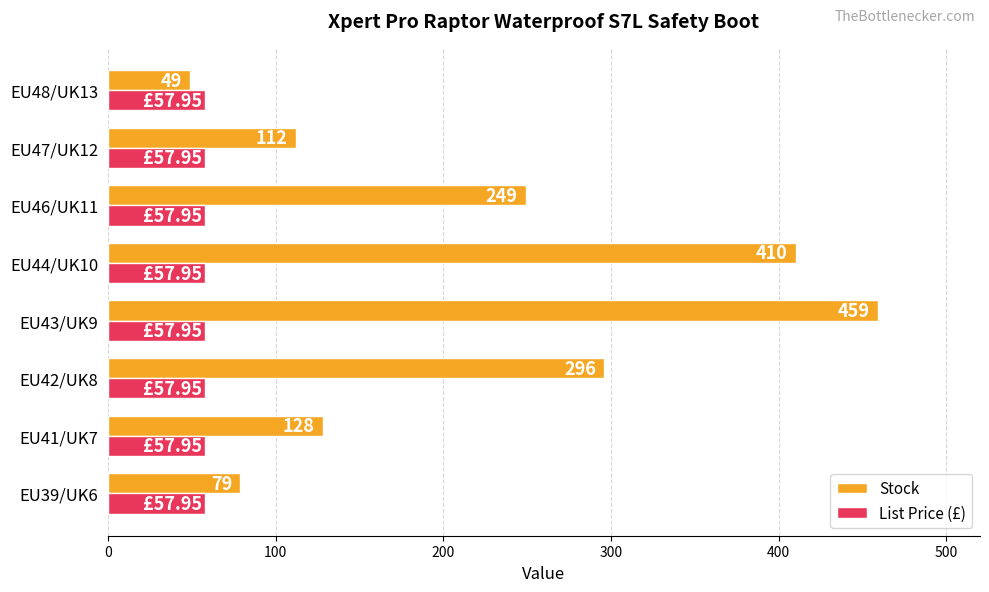

At how many categories does at least one series exceed 233?

4